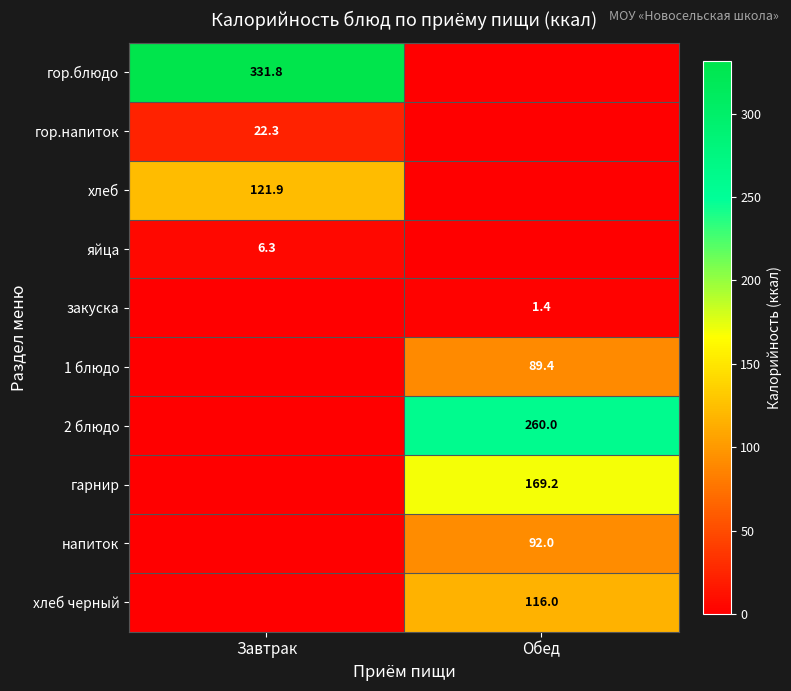

How many distinct data groups are displayed?

10